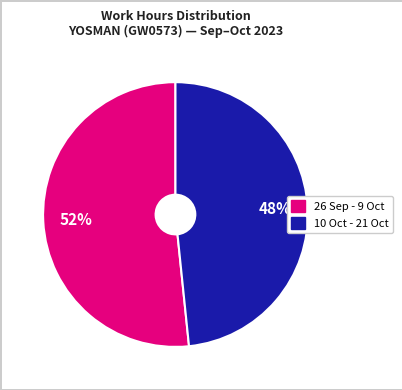

Does any single category account for the majority?

Yes